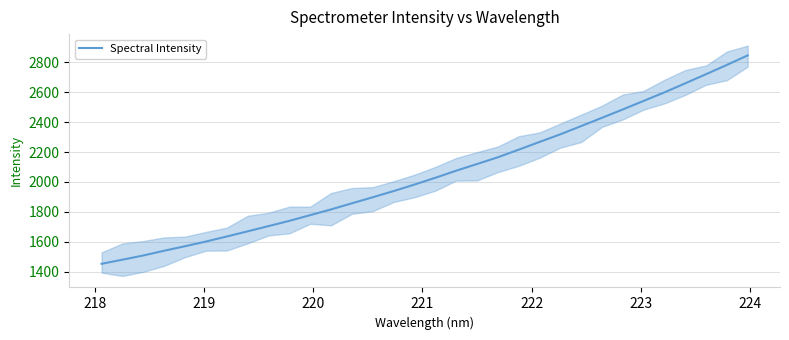

What is the highest value of the Spectral Intensity series?

2847.6